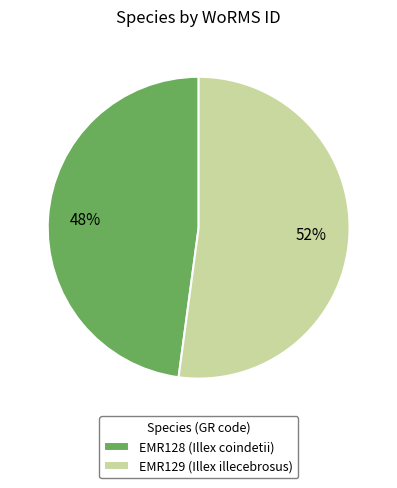

To the nearest percent, what is the average slice percentage?

50%